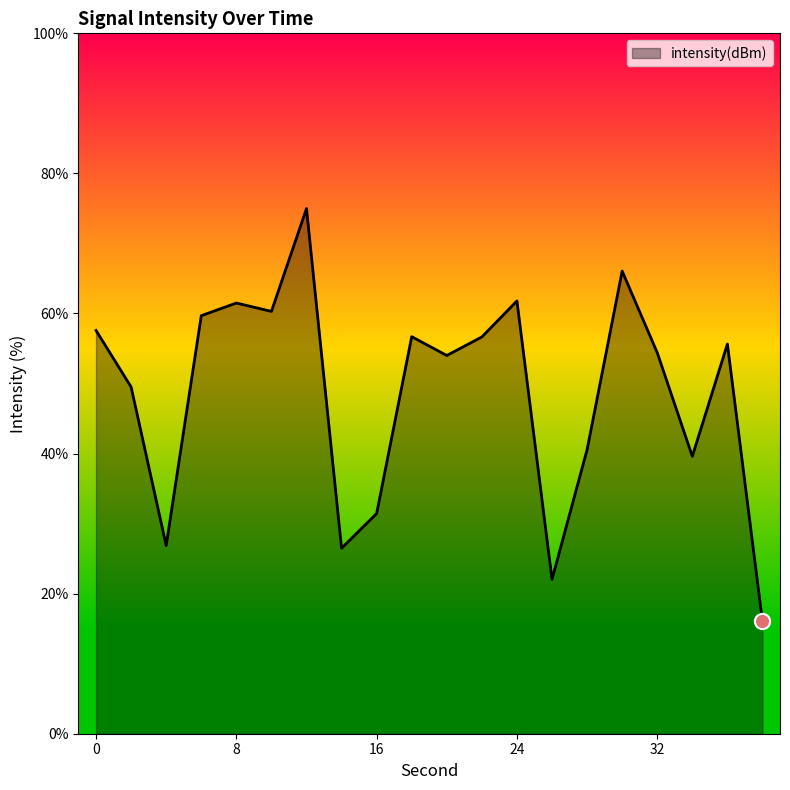

What is the greatest value displayed?

75.0